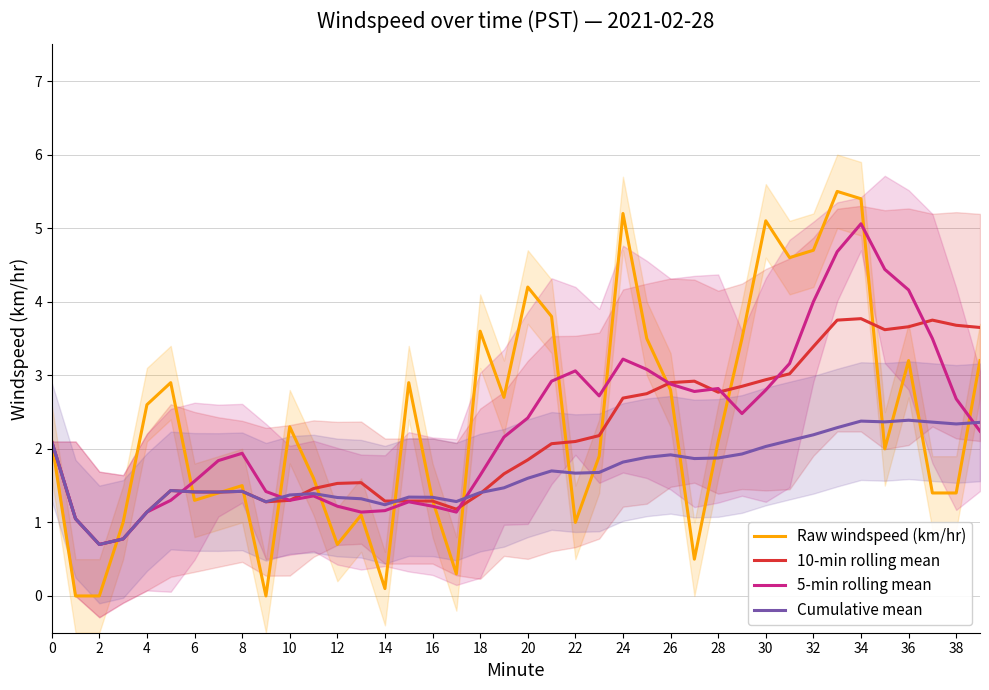

How many data points in 10-min rolling mean are less than 2?

20